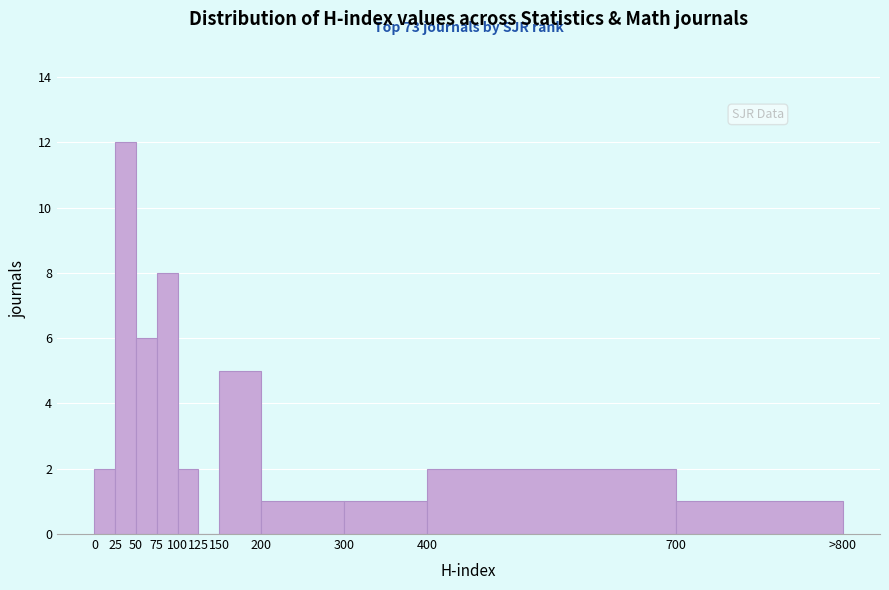

Reading right to left, transcribe all the data shown in this chart.

700=1	400=2	300=1	200=1	150=5	125=0	100=2	75=8	50=6	25=12	0=2